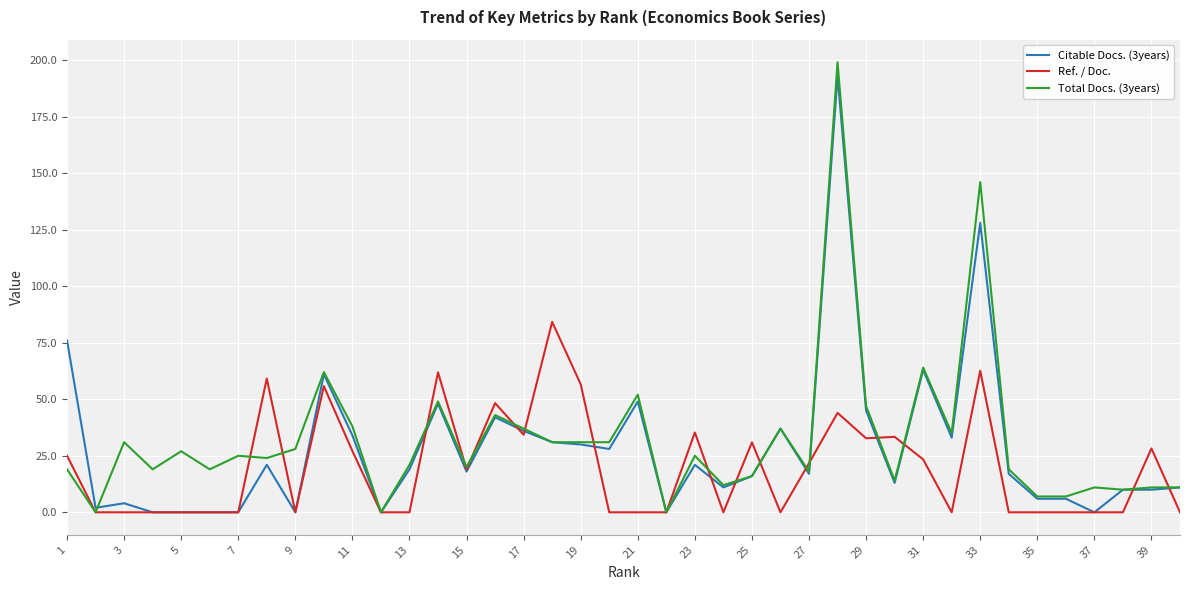

What is the maximum value shown in the chart?

199.0